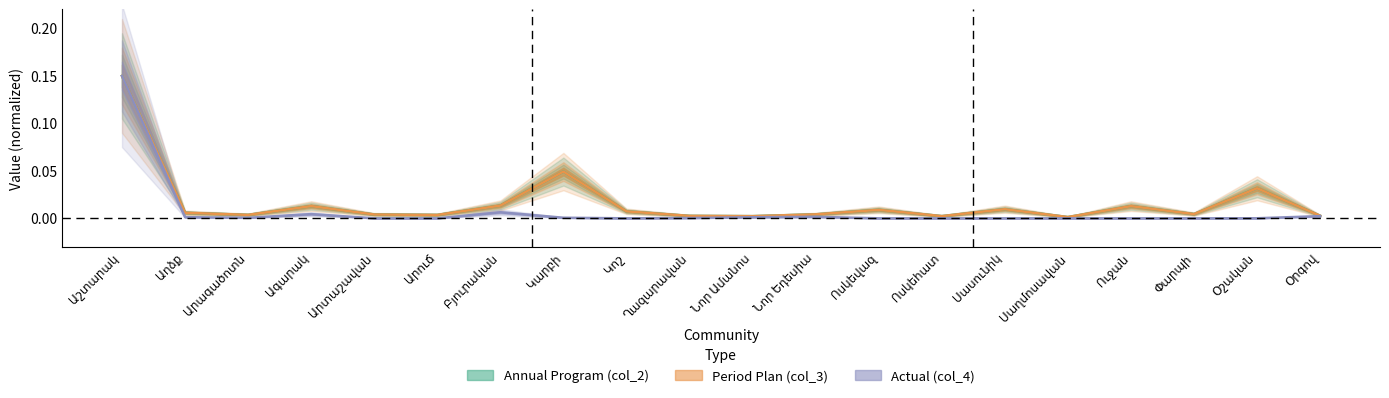

The Actual (col_4) series shows 0.0 at Ուջան. True or false?

True